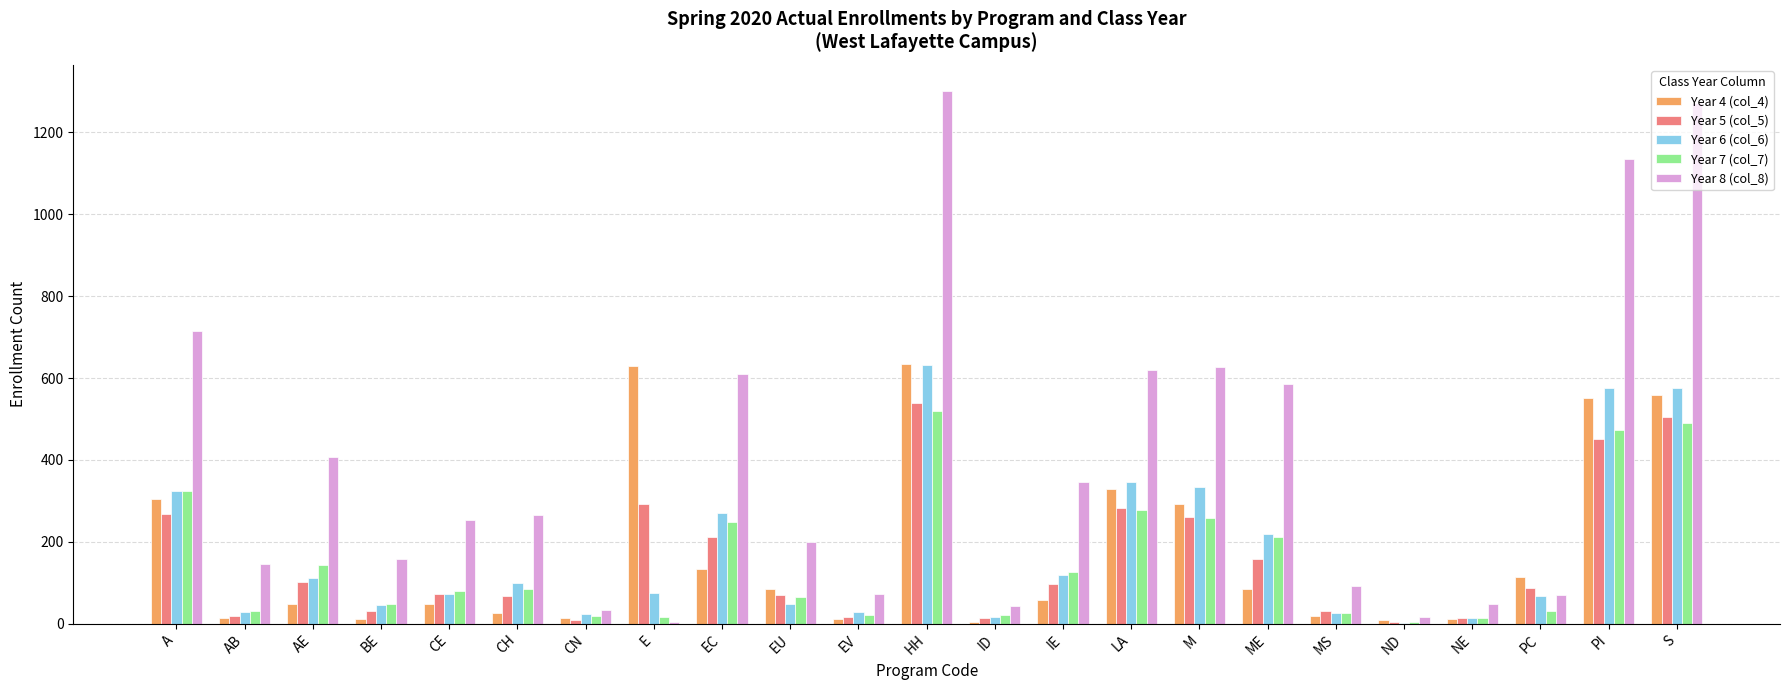

Which series has the largest total across all categories?

Year 8 (col_8)